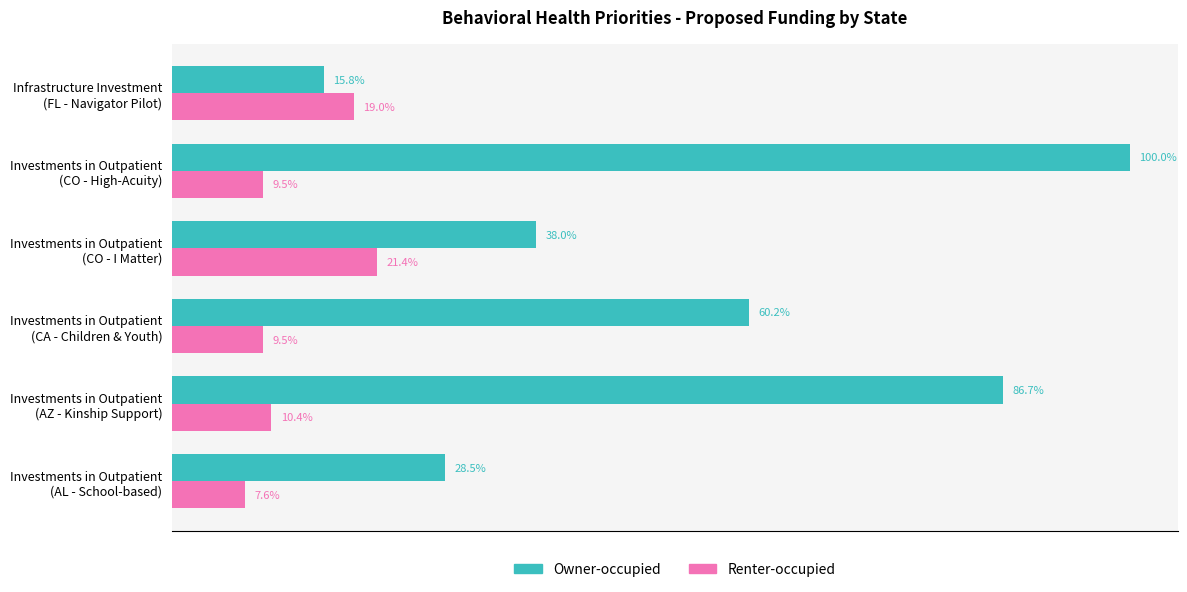

What are all the series names shown in the legend?

Owner-occupied, Renter-occupied